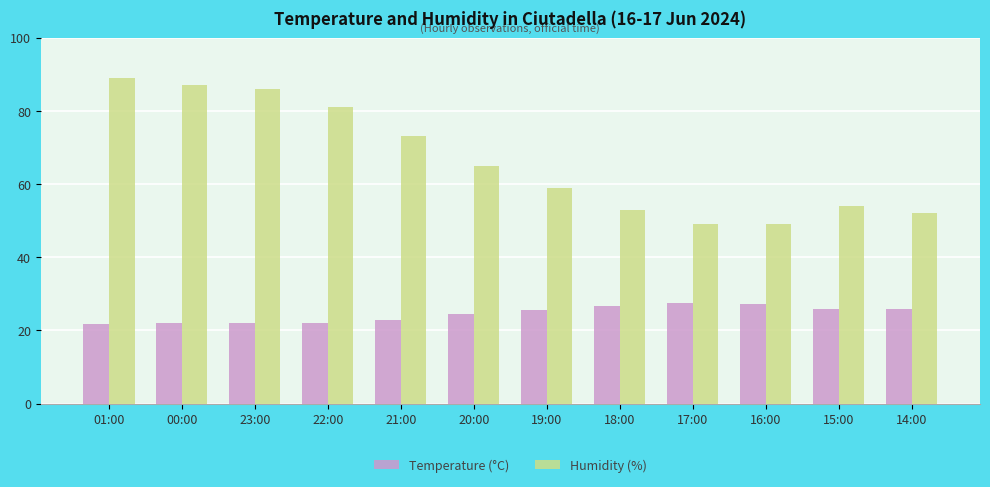

Which series has the largest total across all categories?

Humidity (%)